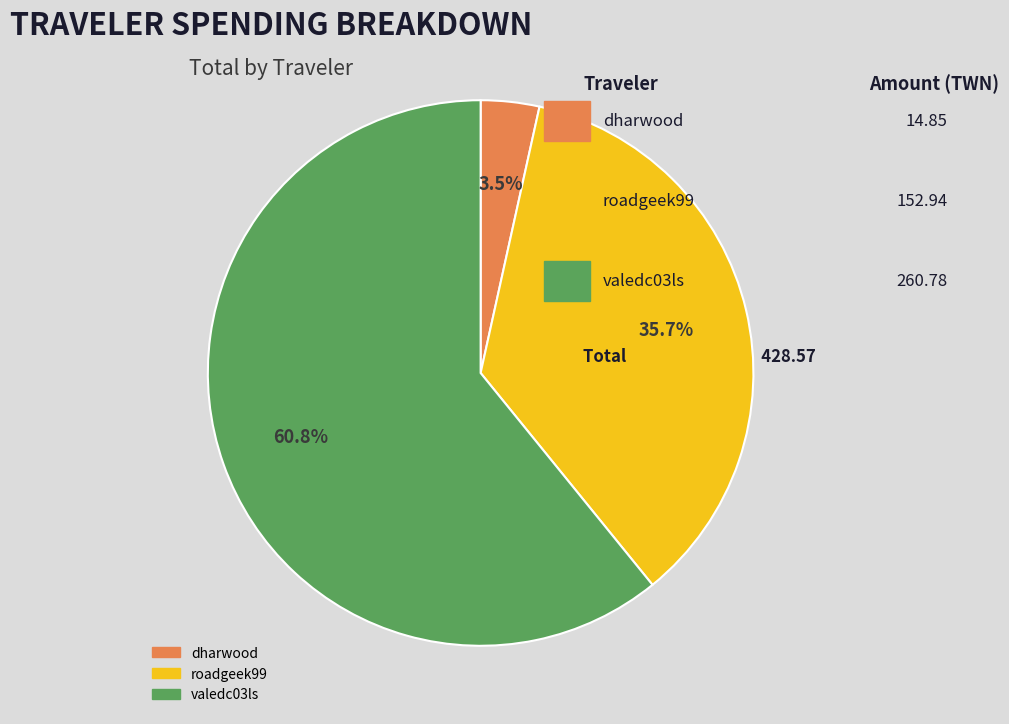

To the nearest percent, what is the difference between the roadgeek99 and valedc03ls slice percentages?

25%